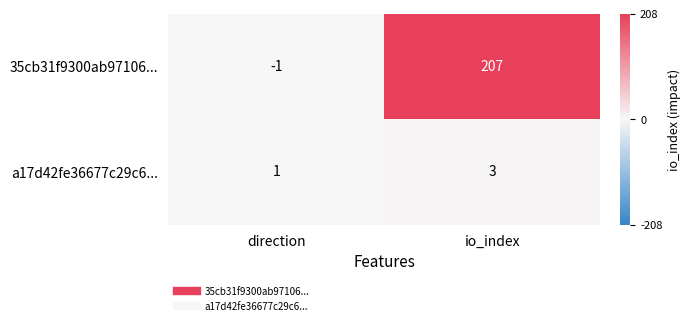

Which label corresponds to the smallest value in the chart?

direction